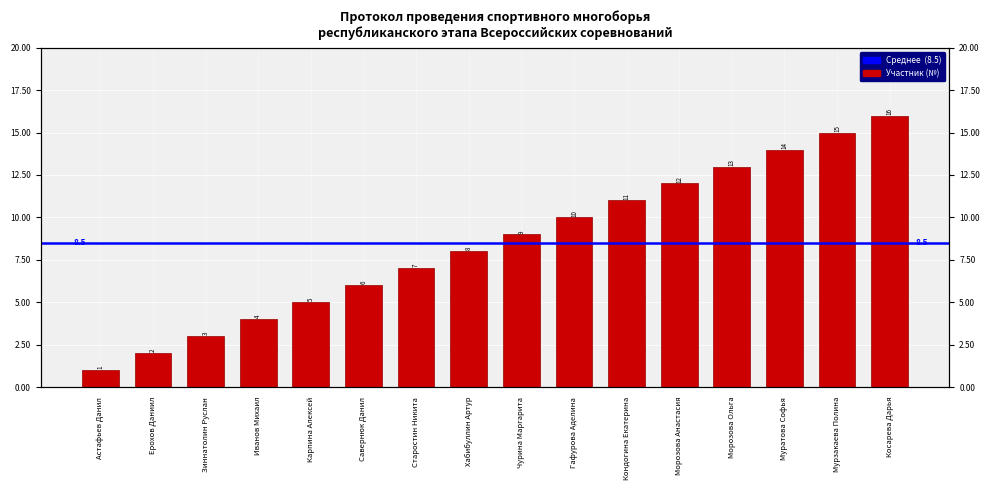

The chart shows a value of 5 at Карпина Алексей. True or false?

True